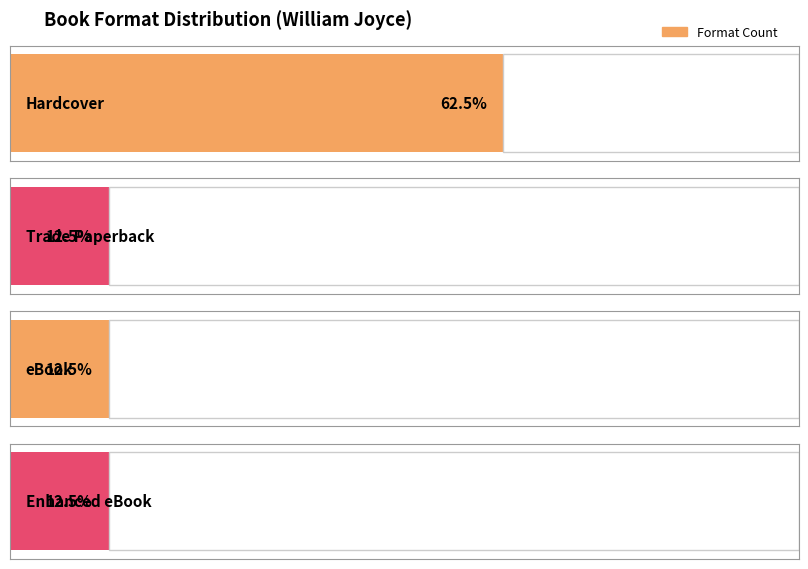

How many bars are there in total?

4